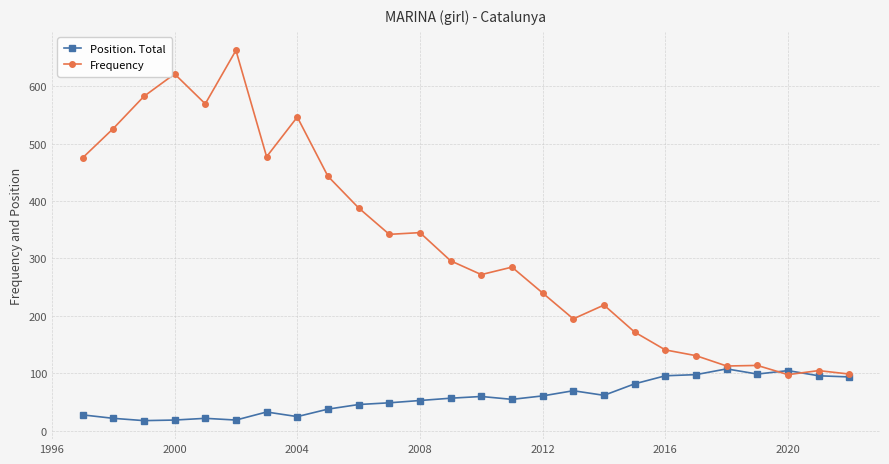

Rank the series by their average value, from lowest to highest.

Position. Total, Frequency